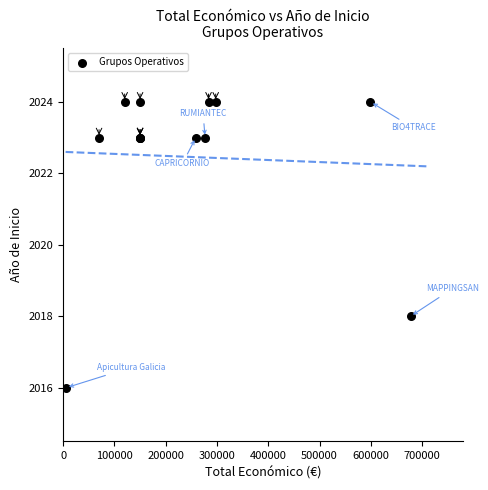

What Y value in the scatter plot is closest to 2020?

2018